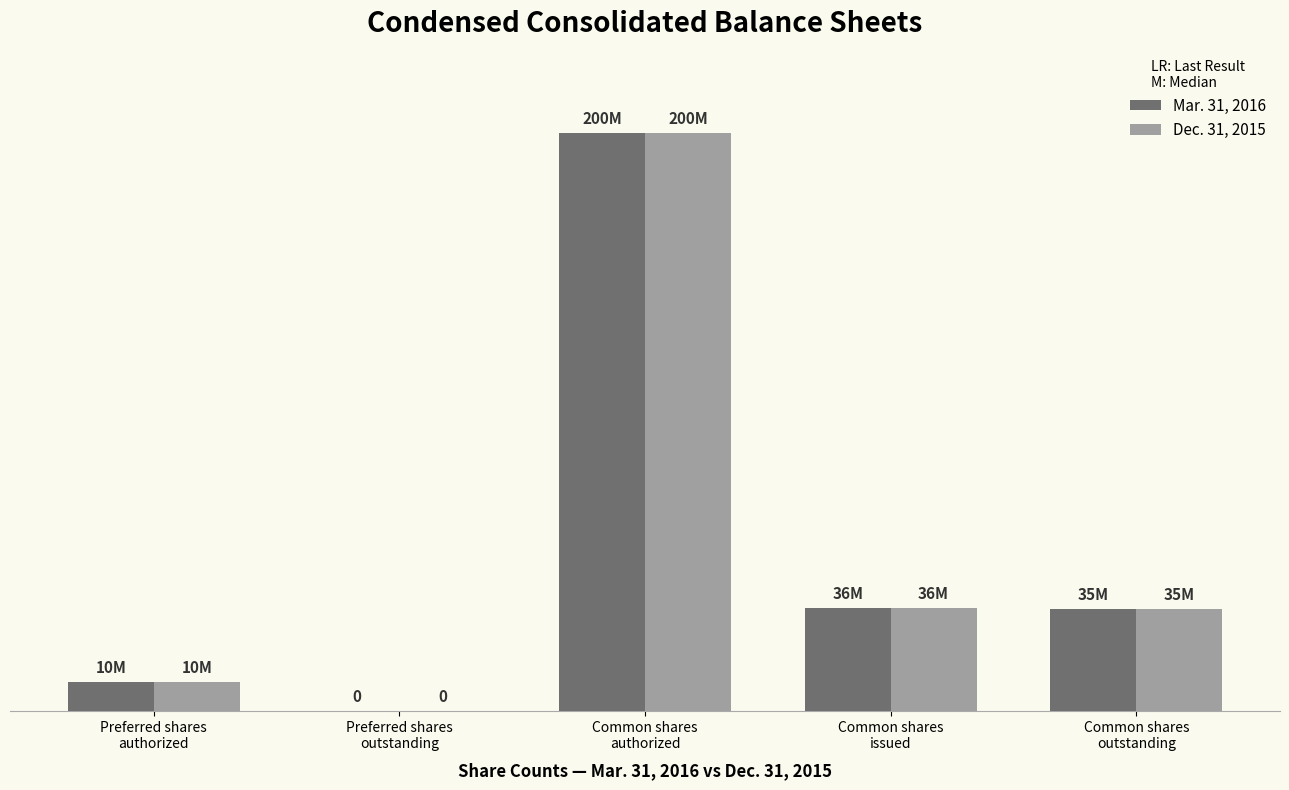

Reading left to right, transcribe all the data shown in this chart.

Mar. 31, 2016: 10000000	0	200000000	35694000	35344000
Dec. 31, 2015: 10000000	0	200000000	35694000	35344000